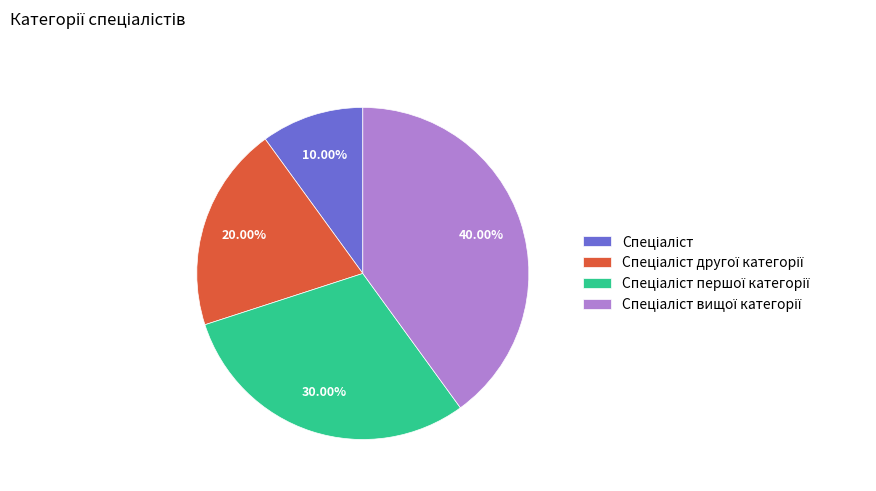

Does any single category account for the majority?

No